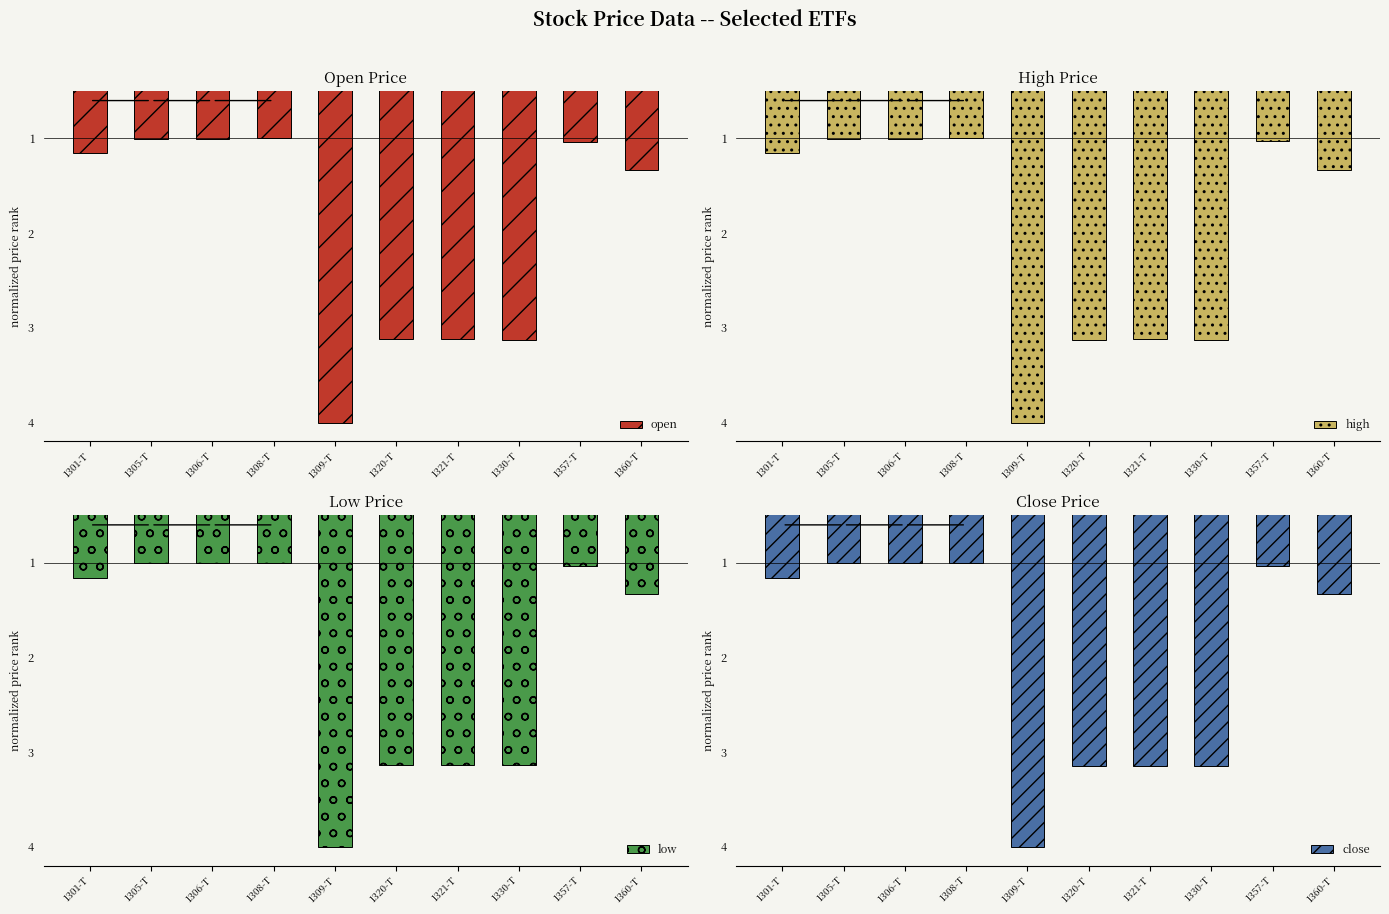

What is the difference between the close values at 1301-T and 1357-T?

0.1